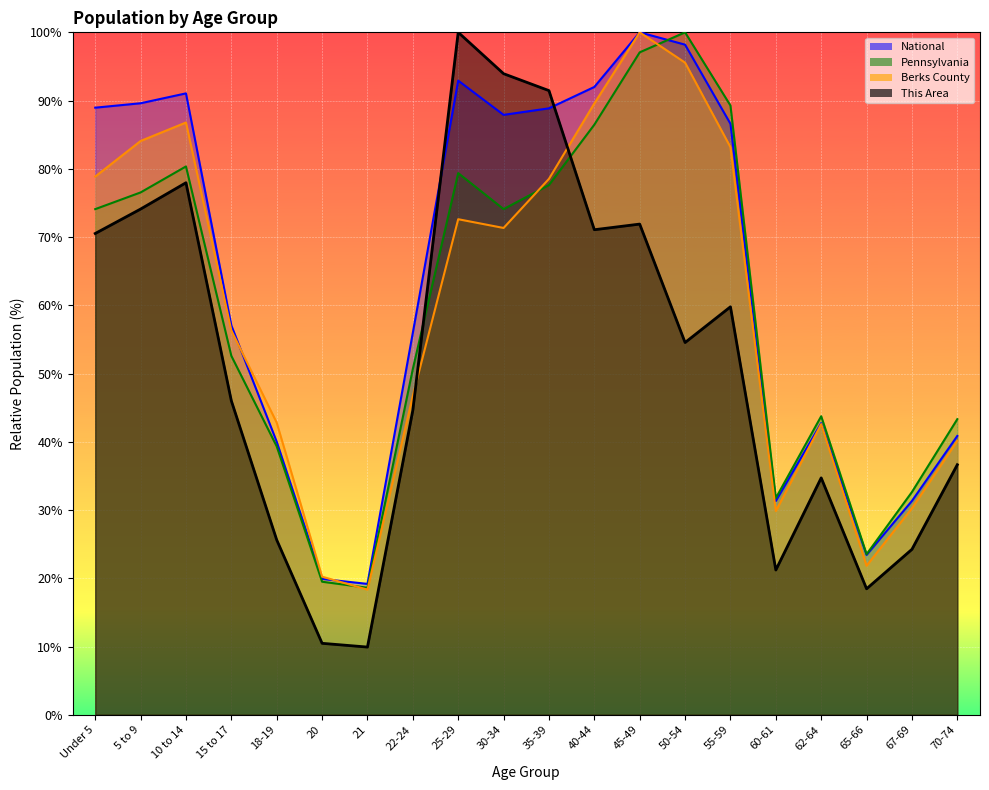

What are all the series names shown in the legend?

This Area, Berks County, Pennsylvania, National